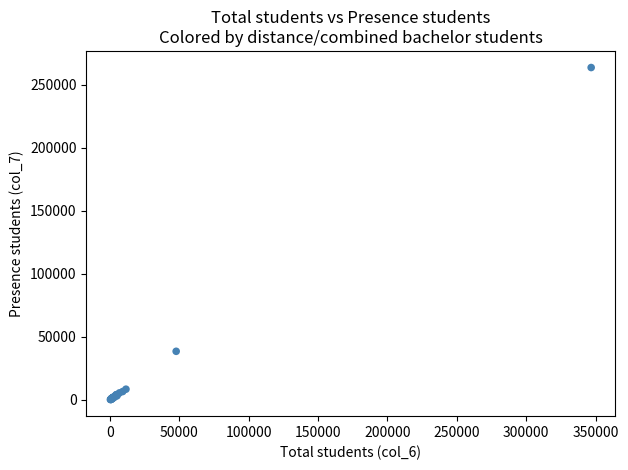

What Y value in the scatter plot is closest to 131867?

38473